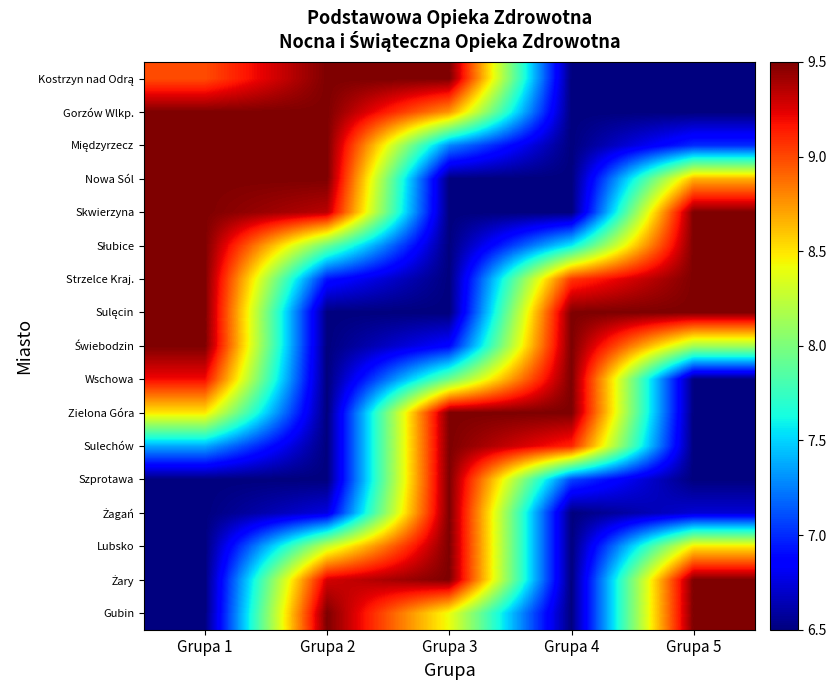

Which series has the widest spread of values?

Kostrzyn nad Odrą